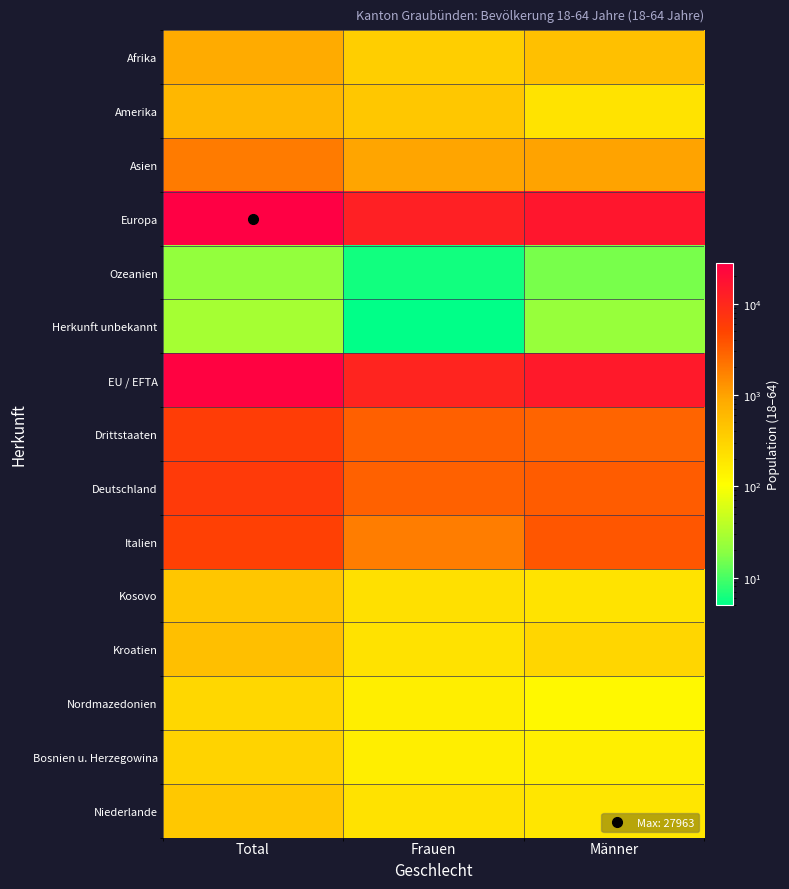

Which series changed the most between Frauen and Männer?

EU / EFTA